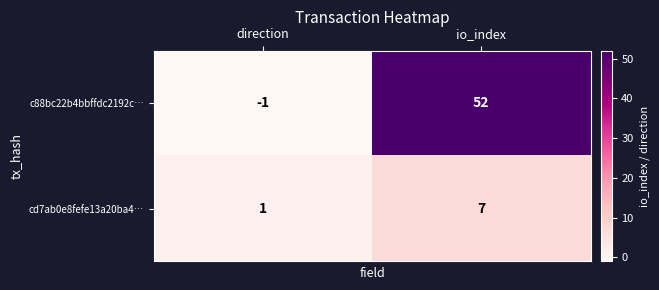

True or false: c88bc22b4bbffdc2192c… has a value of -2 at direction.

False